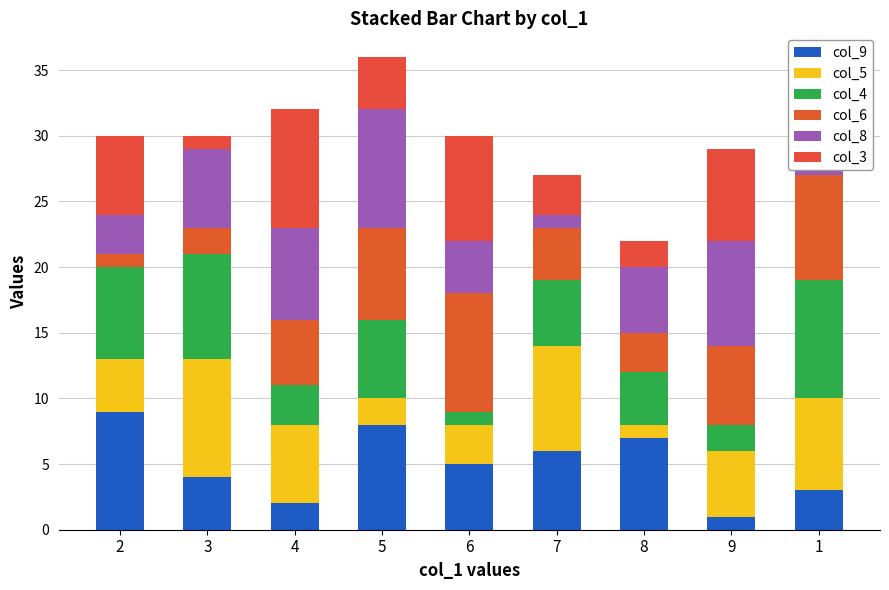

How many bars are there in total?

9